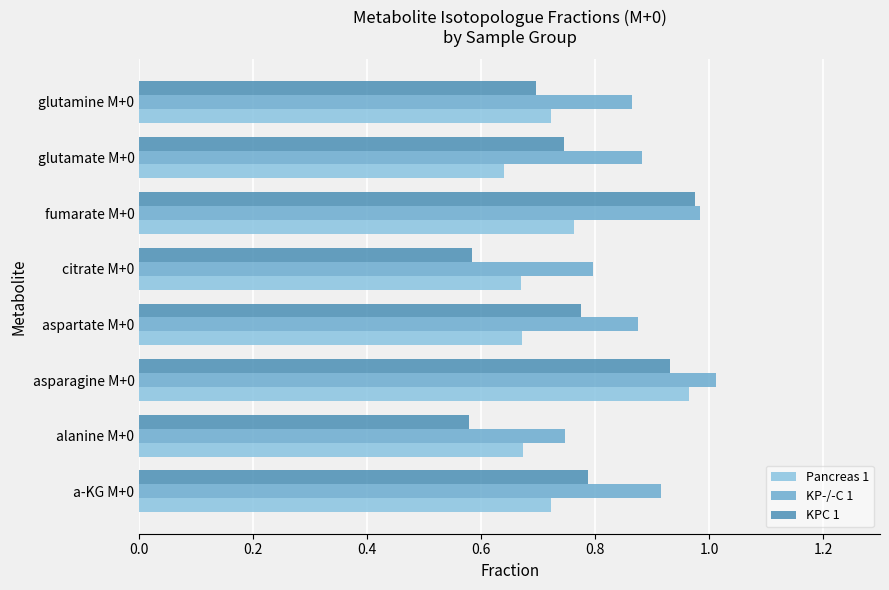

What is the sum of all KP-/-C 1 values?

7.1